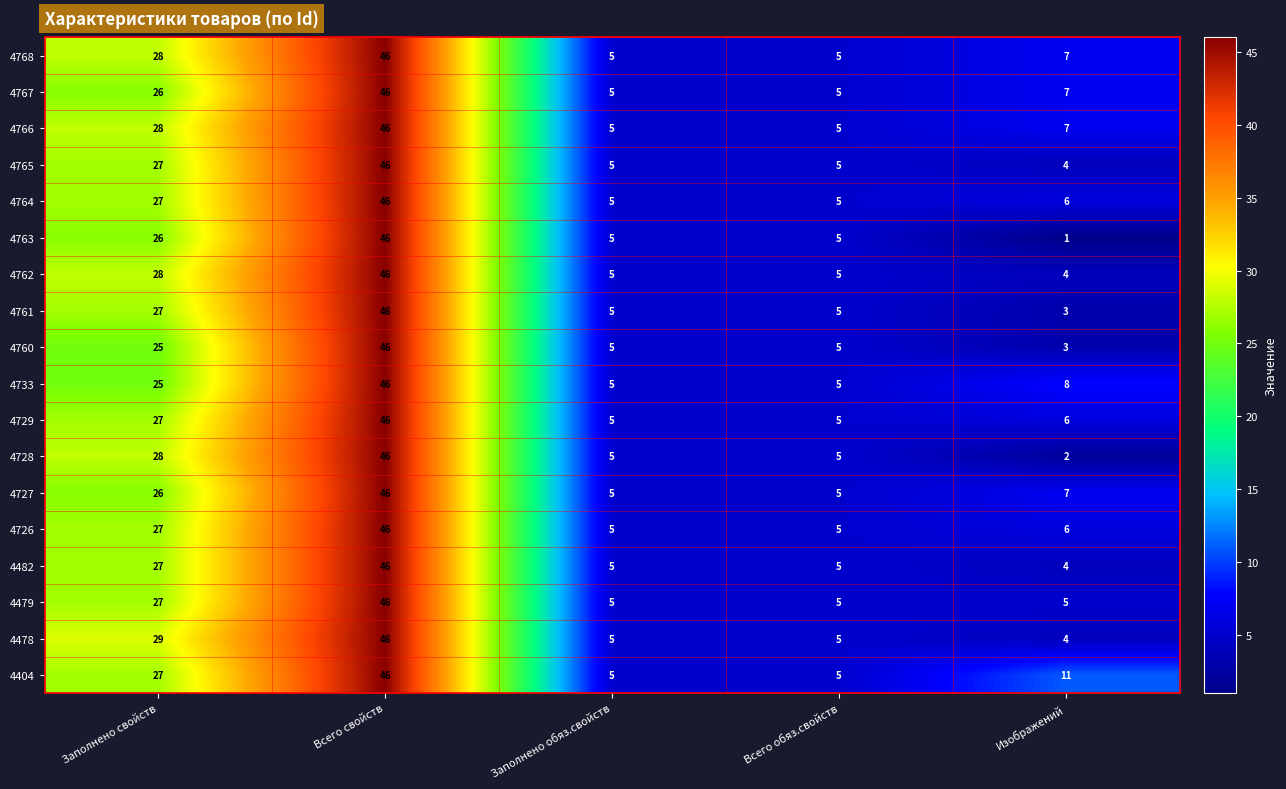

What is the total value across all series at Всего свойств?

828